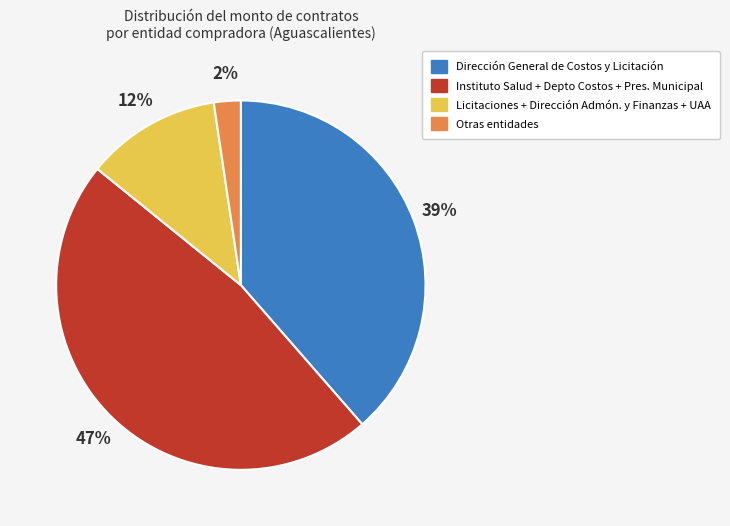

How many segments does this pie chart have?

4